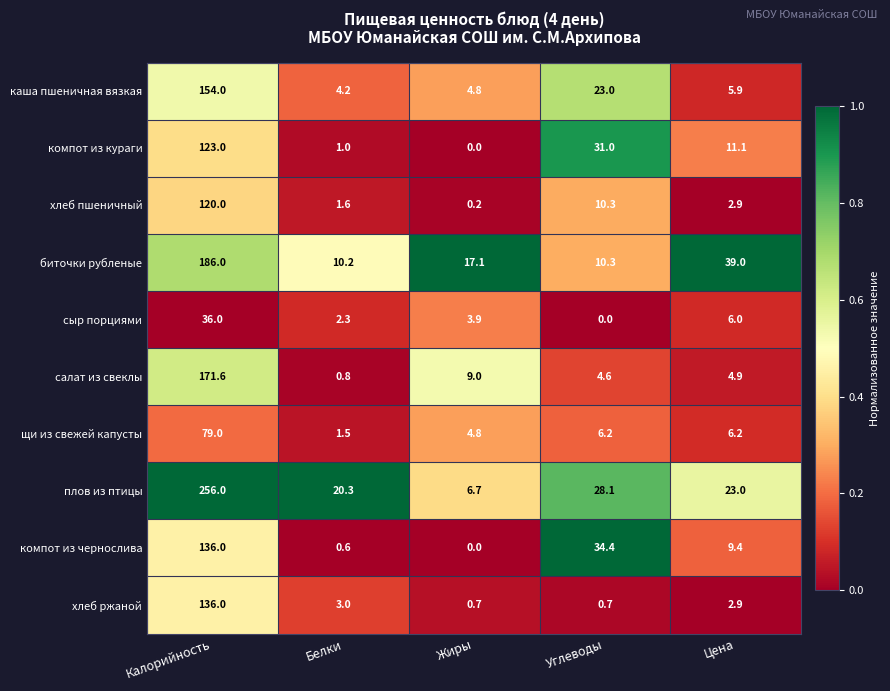

What is the sum of all щи из свежей капусты values?

97.7